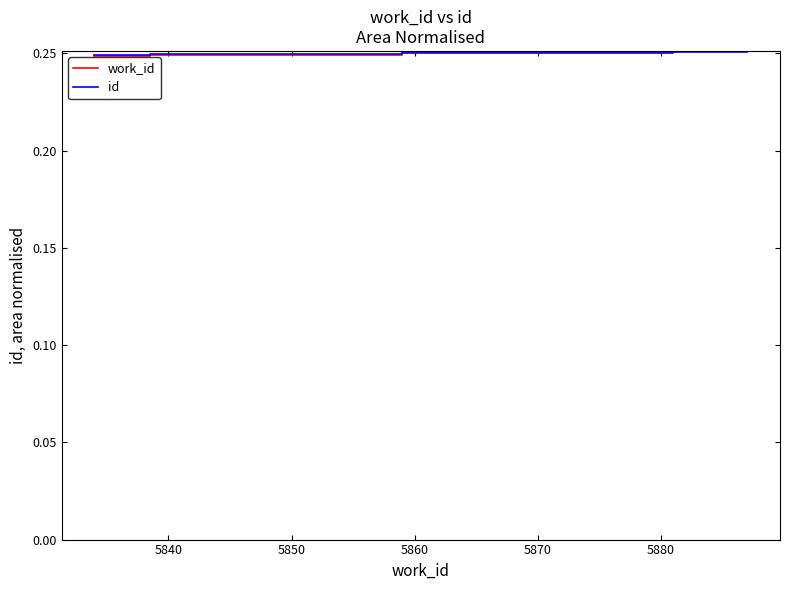

Count the id values in the range 0 to 1.

4